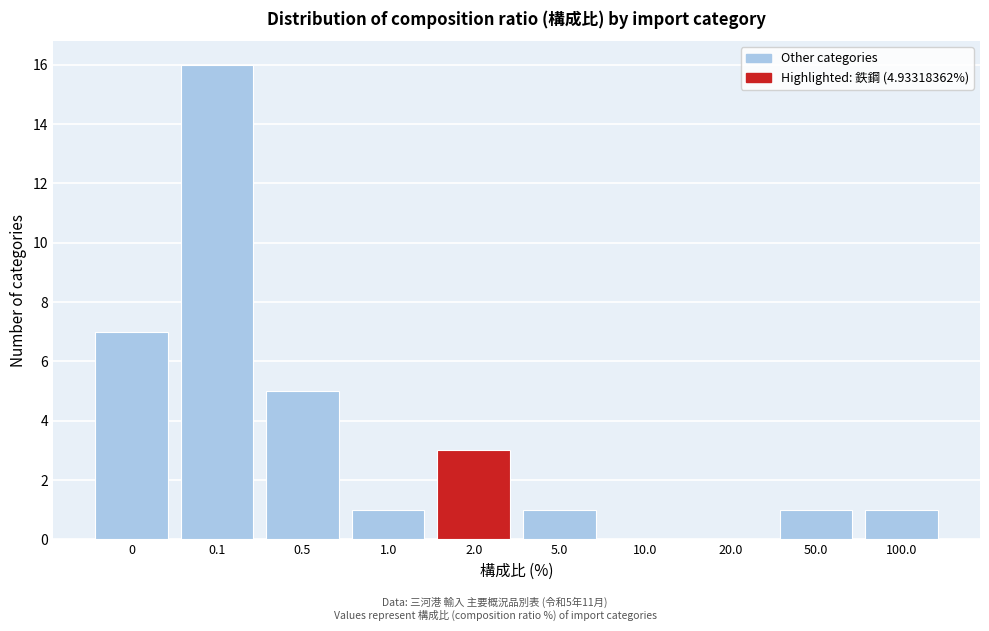

Reading right to left, transcribe all the data shown in this chart.

100.0=1	50.0=1	20.0=0	10.0=0	5.0=1	2.0=3	1.0=1	0.5=5	0.1=16	0=7